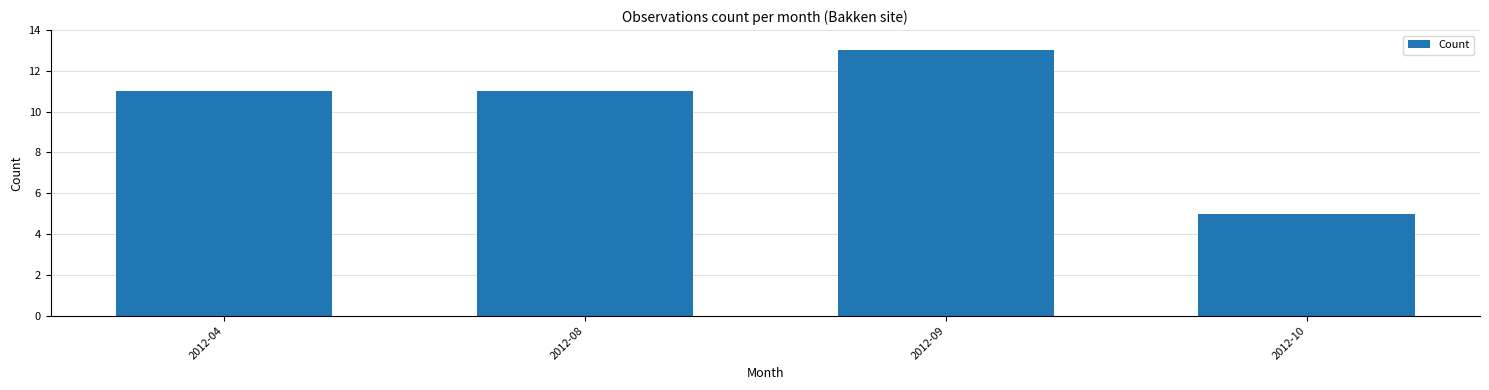

The value at 2012-04 is 11. True or false?

True